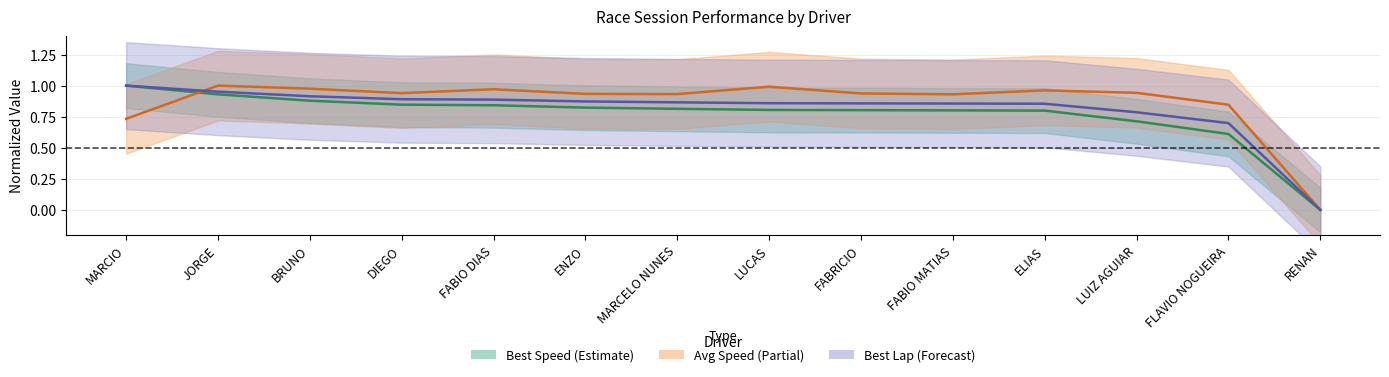

How many interior local valleys does the Average Speed series have?

3